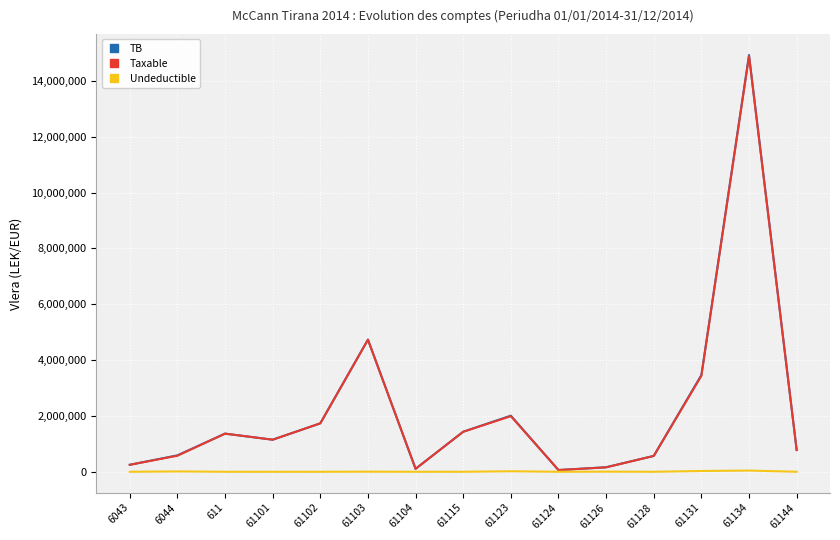

At which category is the sum across all series the highest?

61134